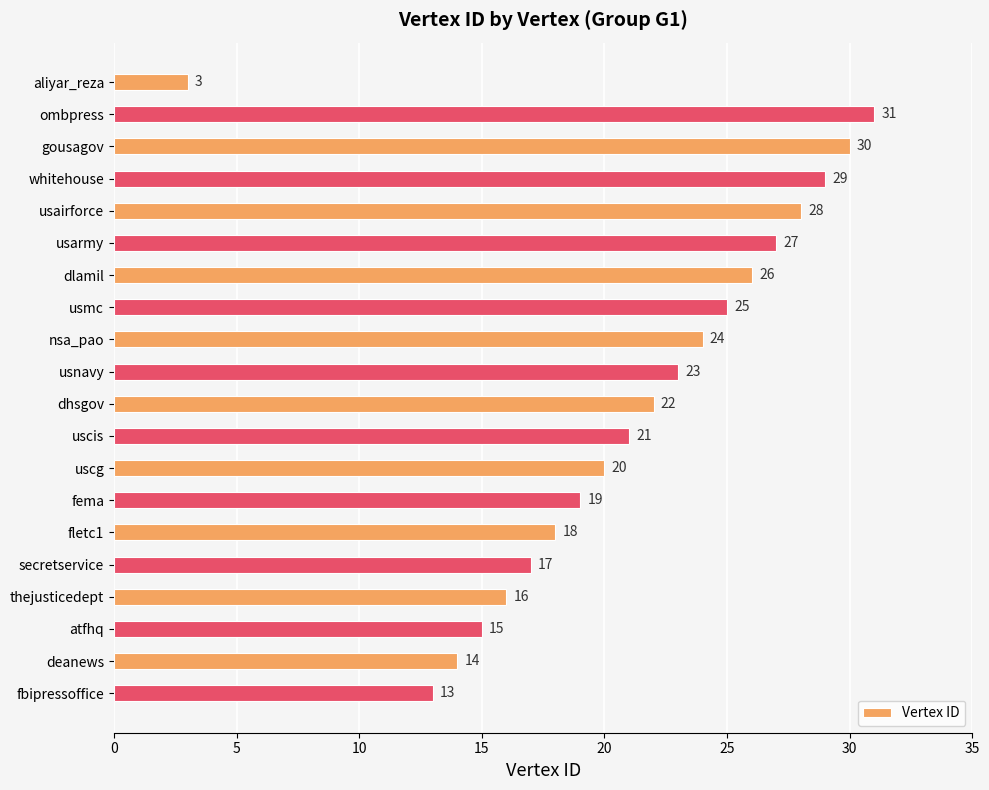

Approximately how many times larger is the value at fema compared to nsa_pao?

0.8